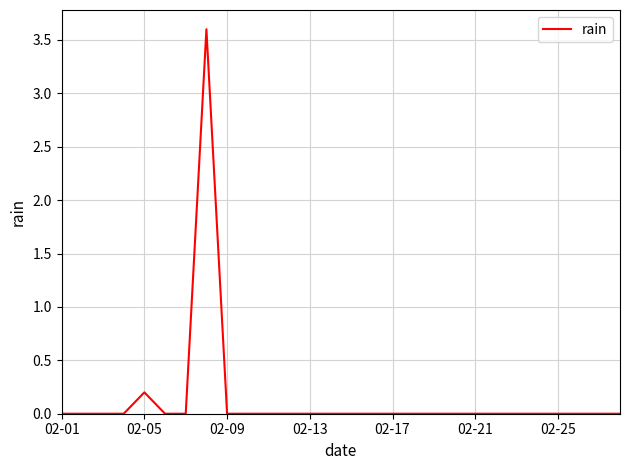

What is the difference between the maximum and minimum values?

3.6